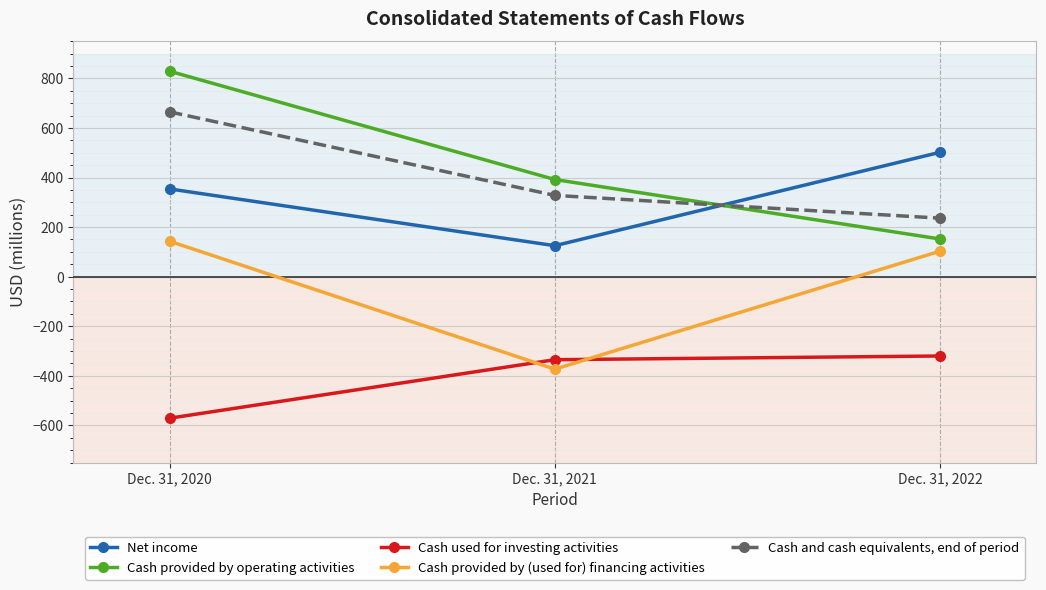

Is this an area chart (filled region under the line)?

No